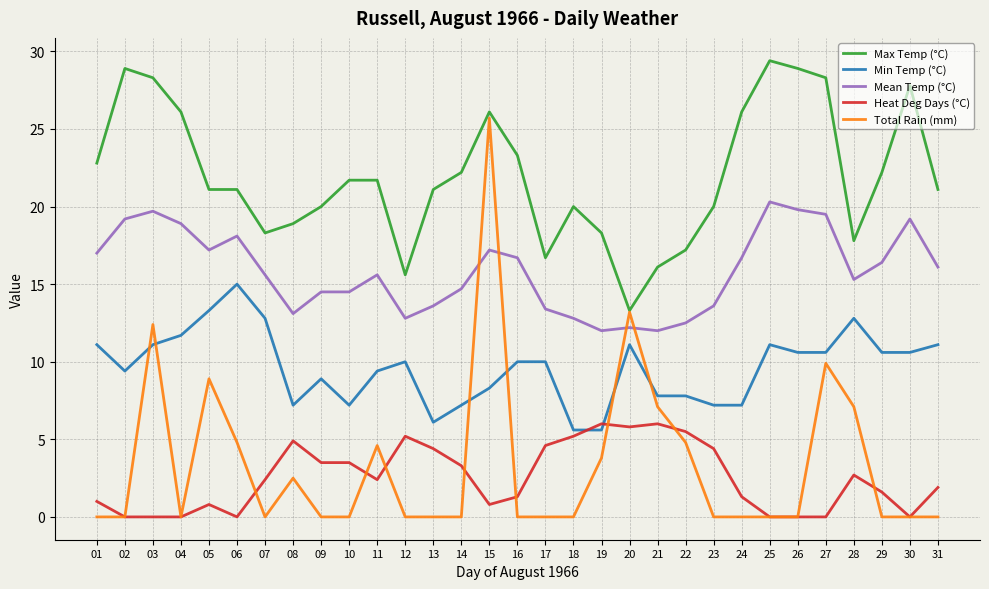

Between 08 and 20, which series saw the biggest shift?

Total Rain (mm)